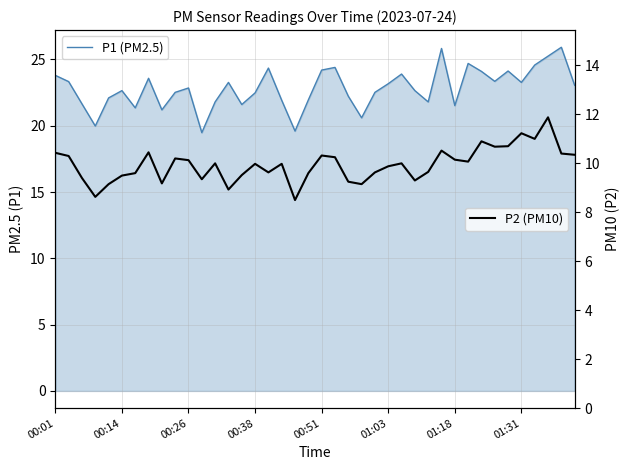

Reading left to right, list all the values displayed in this chart.

P1 (PM2.5): 23.8	23.3	21.6	20.0	22.1	22.6	21.4	23.6	21.2	22.5	22.9	19.5	21.8	23.3	21.6	22.5	24.4	21.9	19.6	21.9	24.2	24.4	22.2	20.6	22.5	23.2	23.9	22.6	21.8	25.8	21.5	24.7	24.1	23.4	24.1	23.3	24.6	25.2	25.9	23.1
P2 (PM10): 10.4	10.3	9.4	8.6	9.2	9.5	9.6	10.4	9.2	10.2	10.1	9.3	10.0	8.9	9.5	10.0	9.6	10.0	8.5	9.6	10.3	10.2	9.2	9.2	9.6	9.9	10.0	9.3	9.7	10.5	10.2	10.1	10.9	10.7	10.7	11.2	11.0	11.9	10.4	10.3